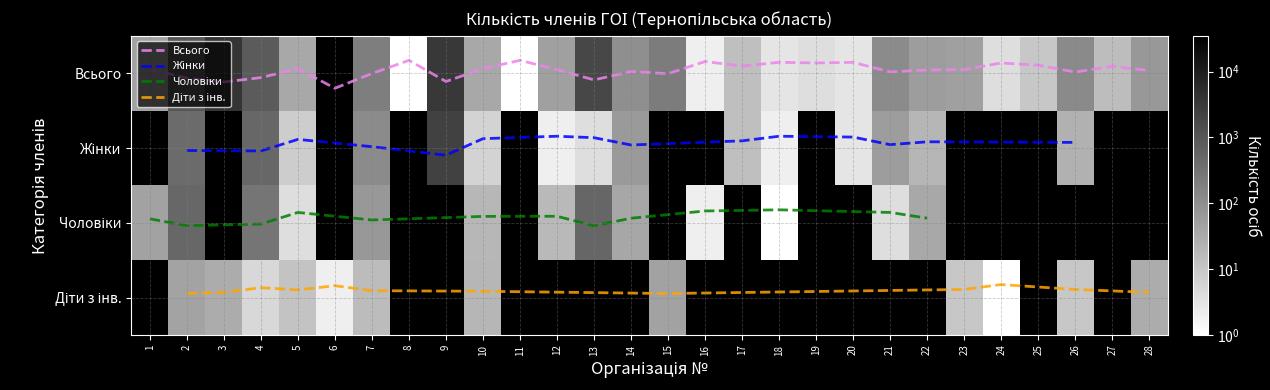

What is the change in value from 7 to 9?

+3075